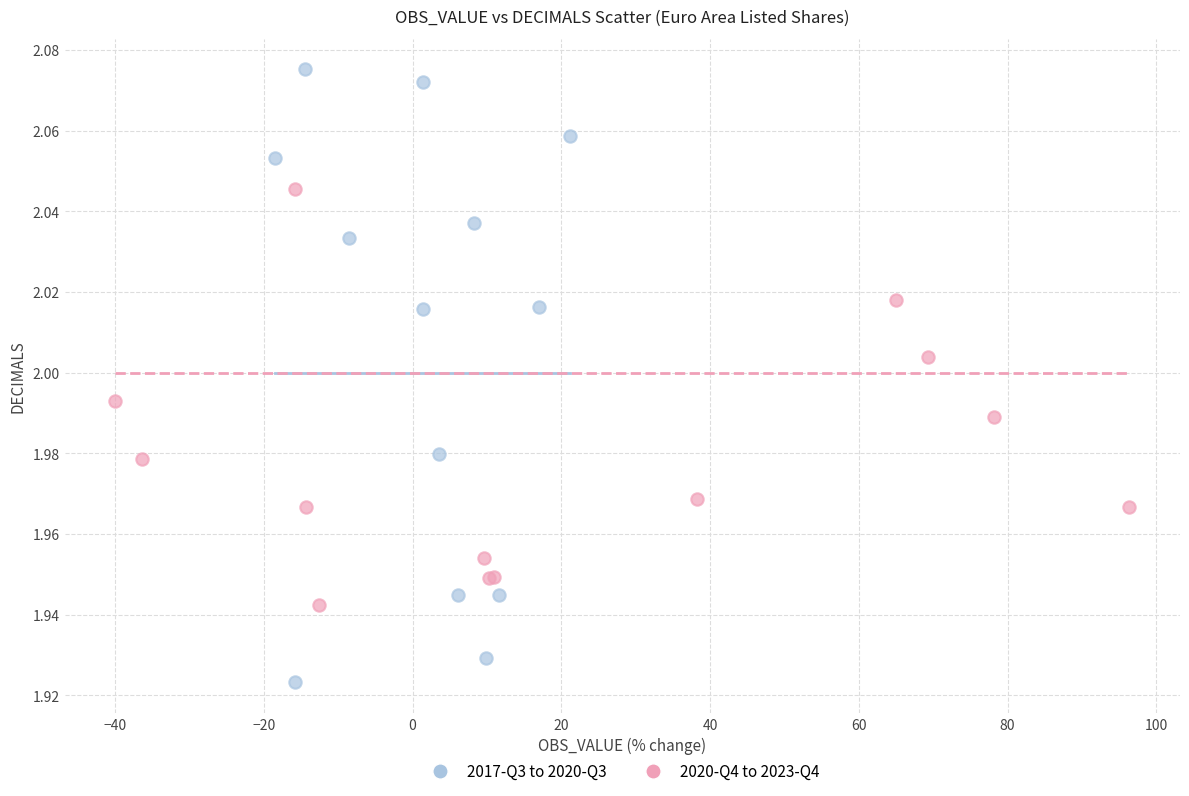

Which series reaches the maximum Y coordinate?

2017-Q3 to 2020-Q3